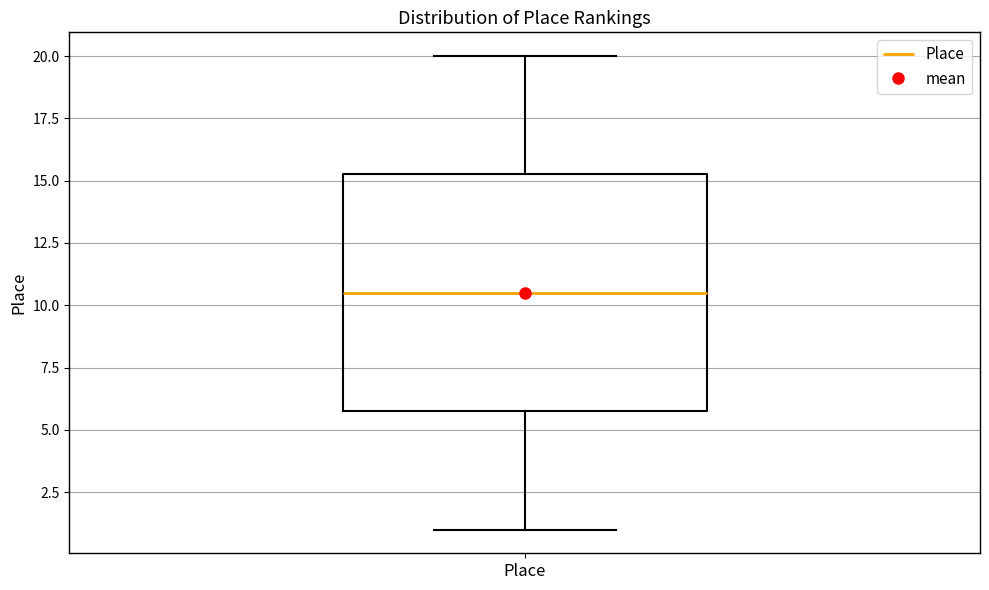

Transcribe this box plot: give where the median line is, the range the box spans, and where the two whiskers end, as read against the y-axis. The values are not printed on the chart, so give them approximately, as read against the axis.

median 10.5, box 6.0 to 15.5, whiskers 1.0 to 20.0